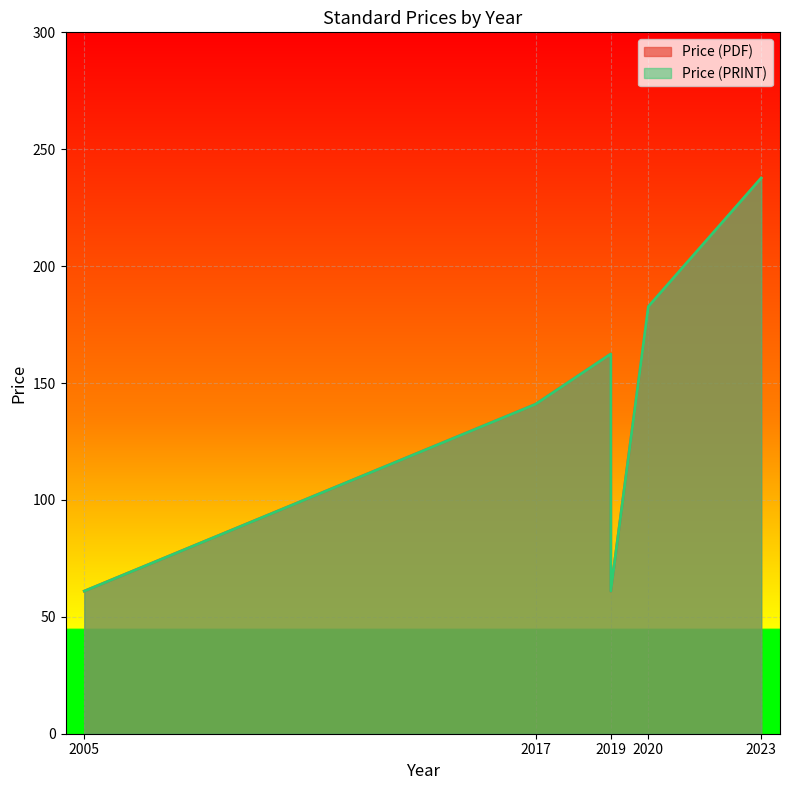

The Price (PRINT) series shows 102.1 at 2019. True or false?

False